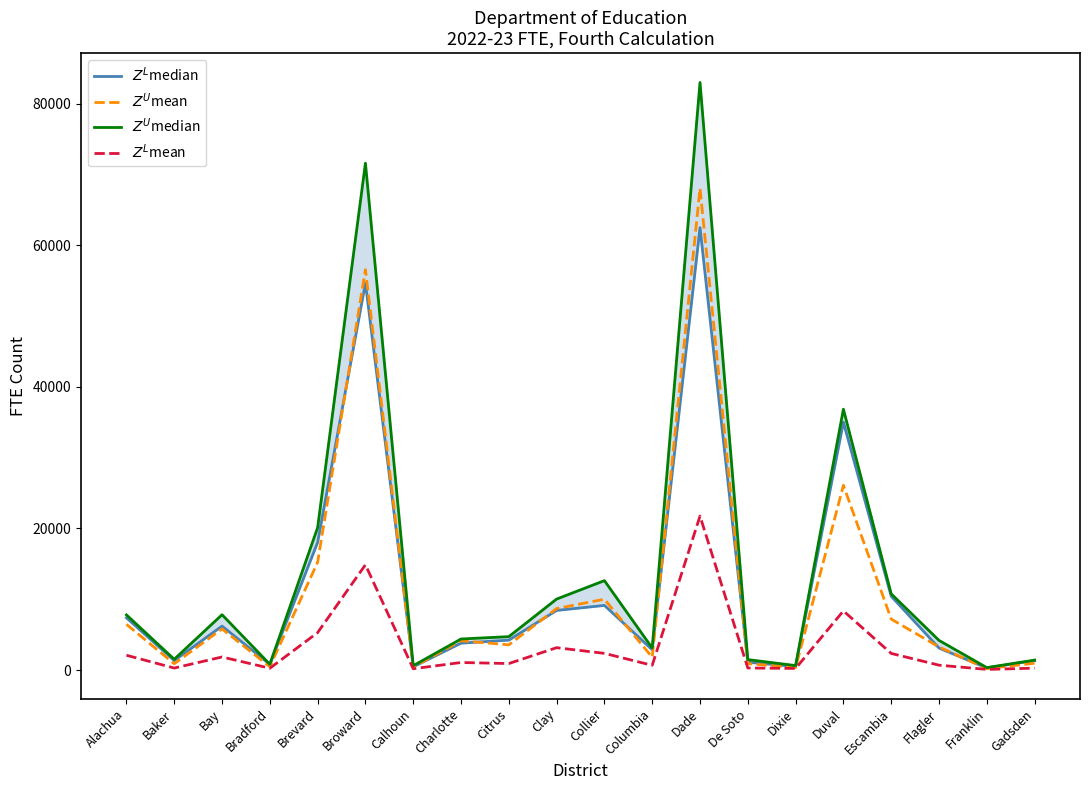

What is the smallest value displayed?

84.6